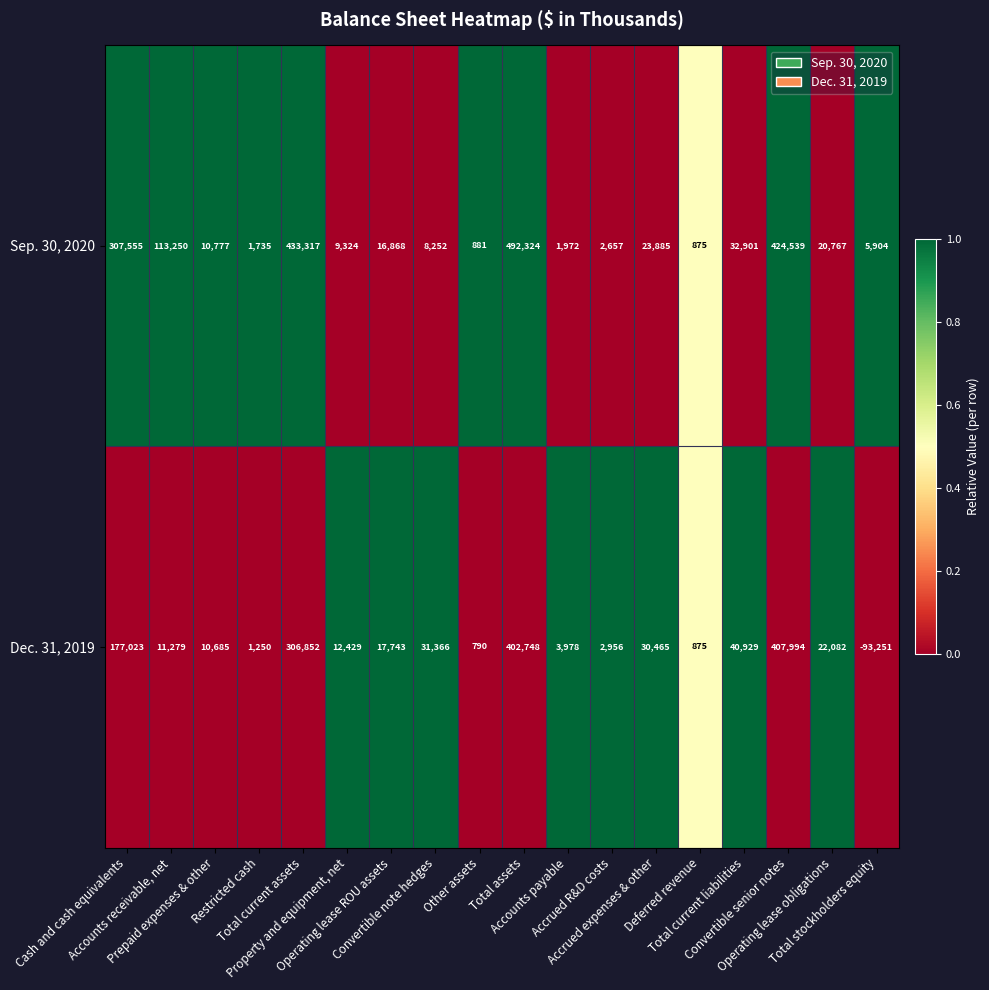

Which series changed the most between Other assets and Total assets?

Sep. 30, 2020